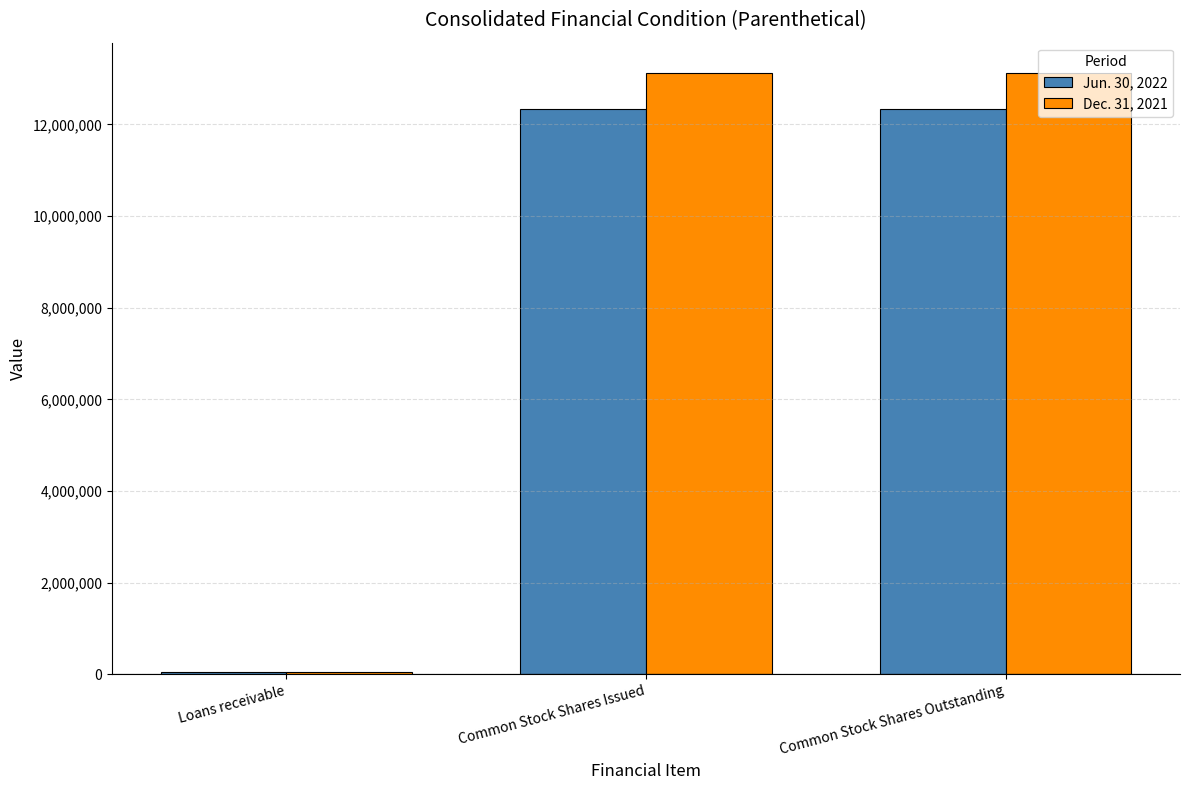

How many distinct data groups are displayed?

2